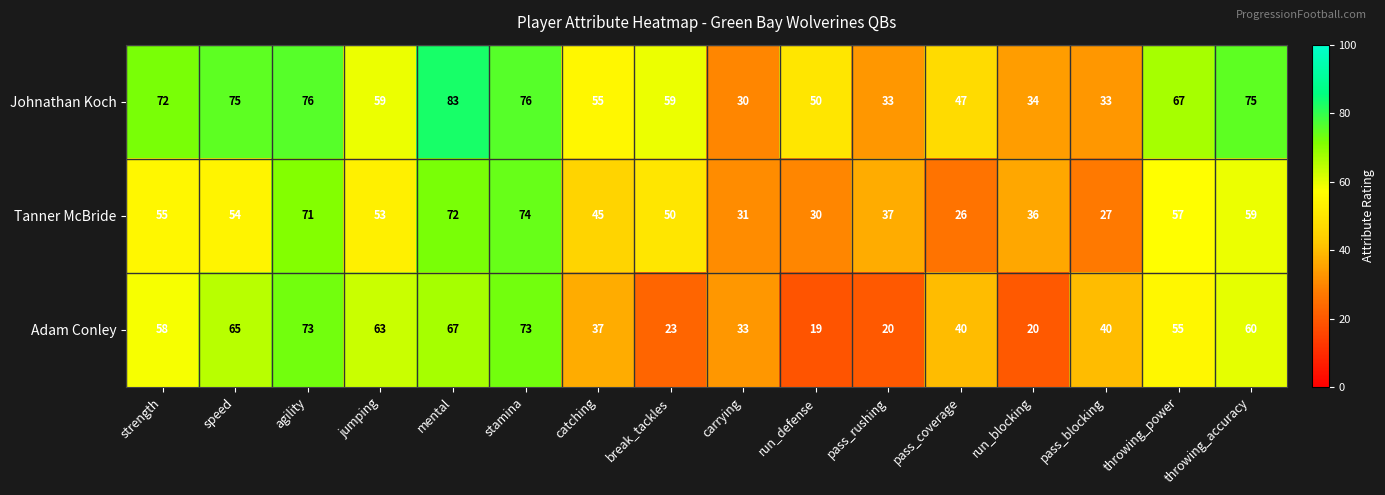

What is the minimum value shown in the chart?

19